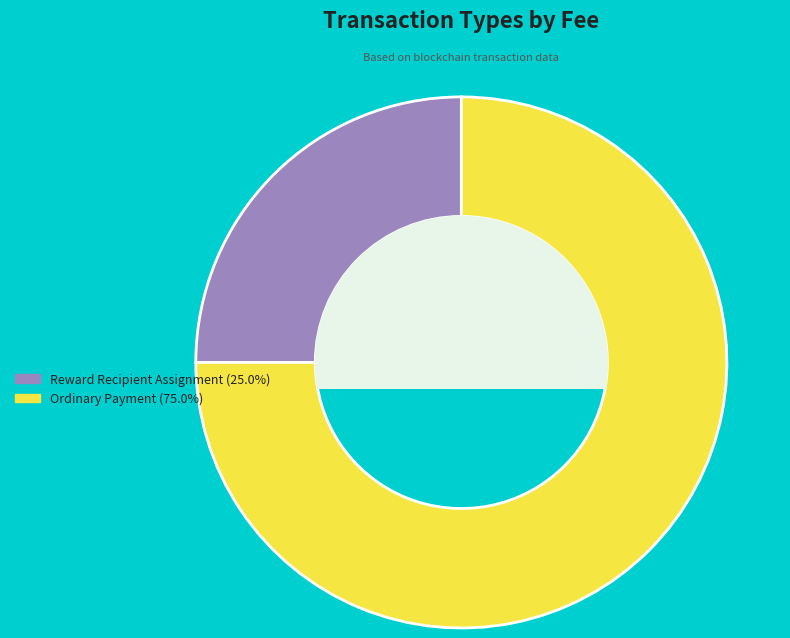

Rank the categories by value from highest to lowest.

Ordinary Payment, Reward Recipient Assignment